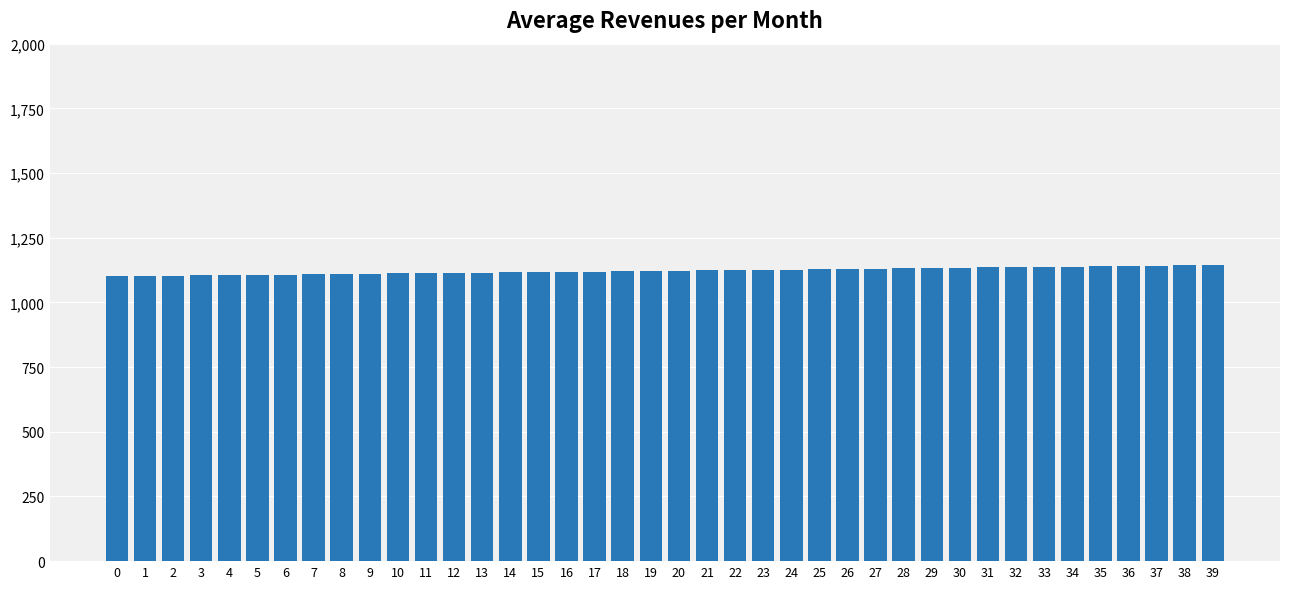

What is the change in value from 3 to 28?

+28